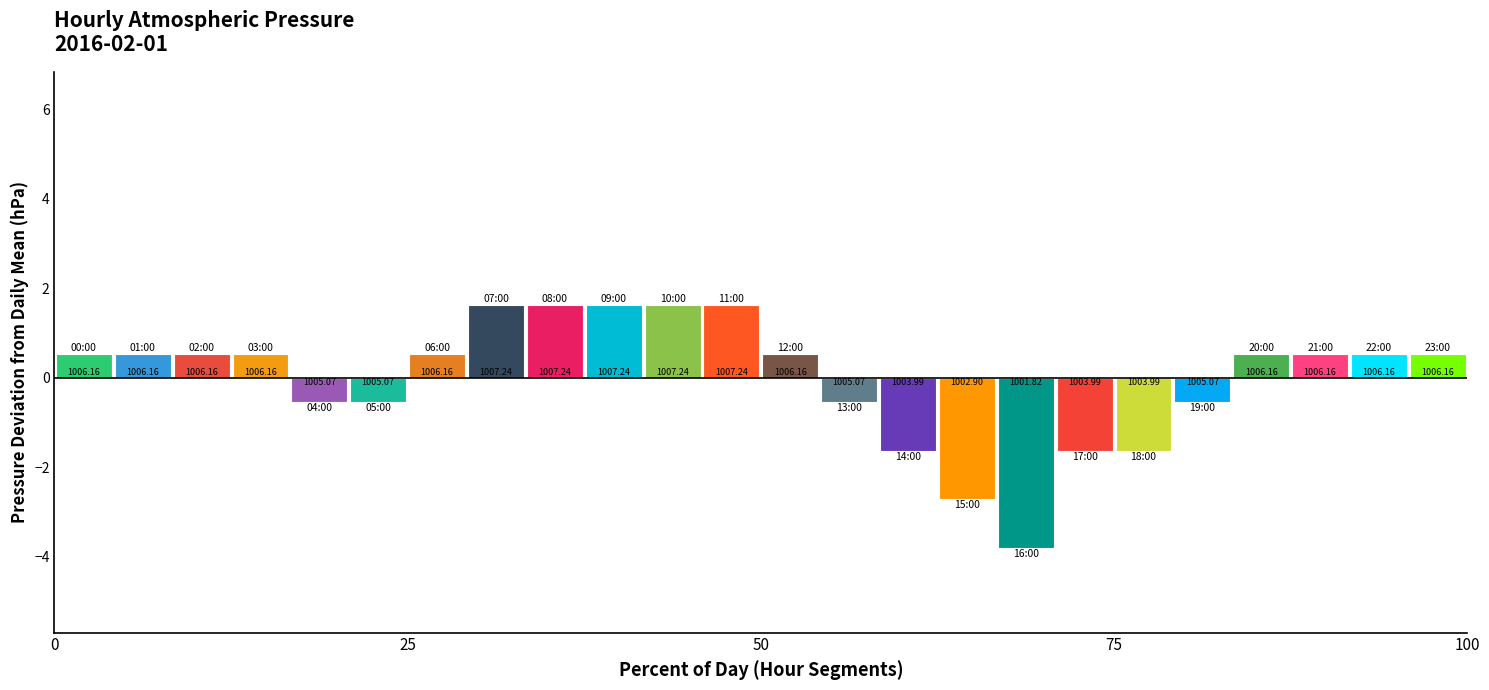

The chart shows a value of 1522.4 at 07:00. True or false?

False